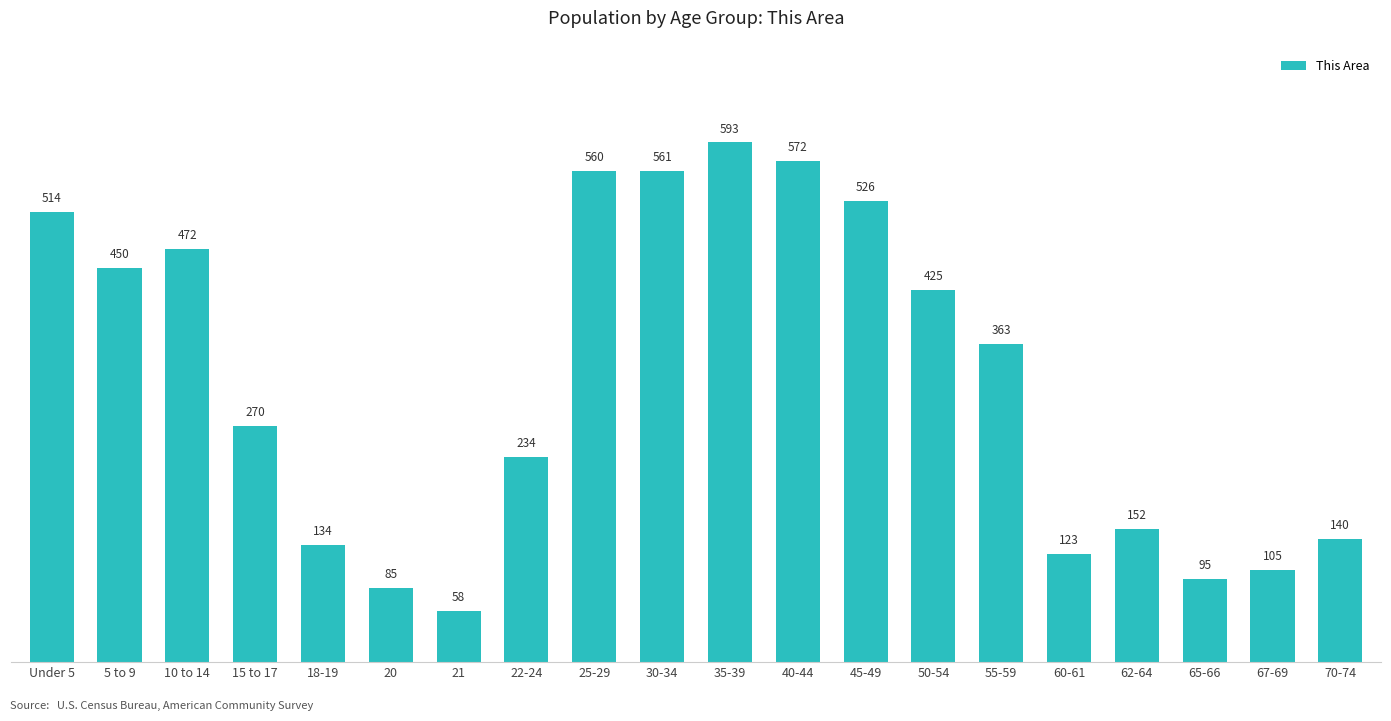

Does the chart contain any negative values?

No